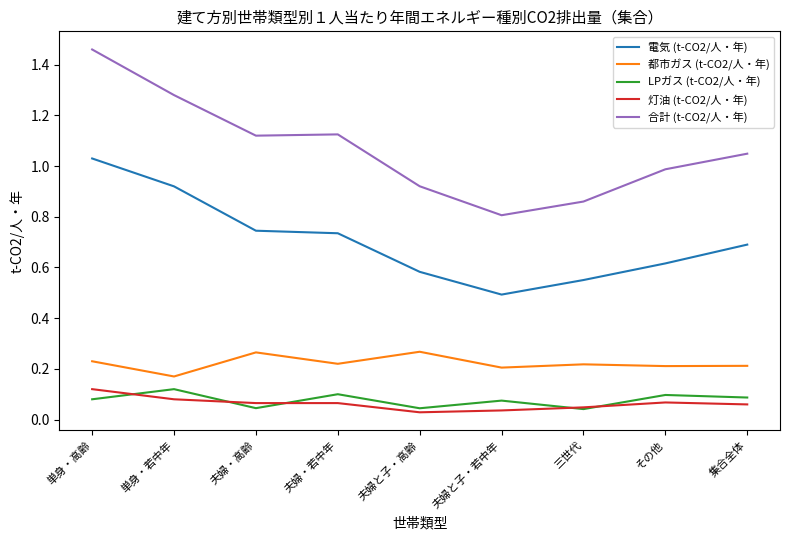

Which series has the largest range (max minus min)?

合計 (t-CO2/人・年)